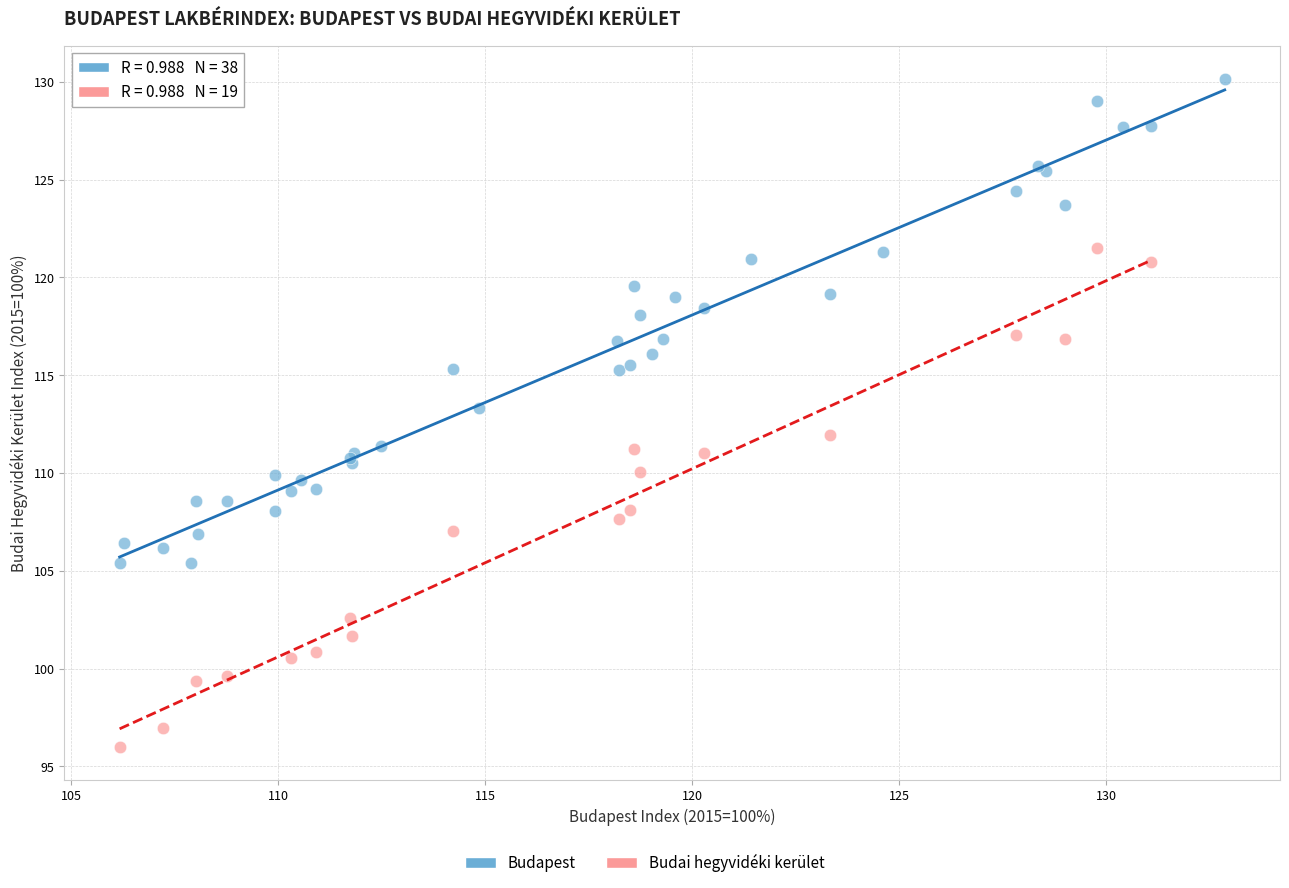

Which series reaches the maximum Y coordinate?

Budapest